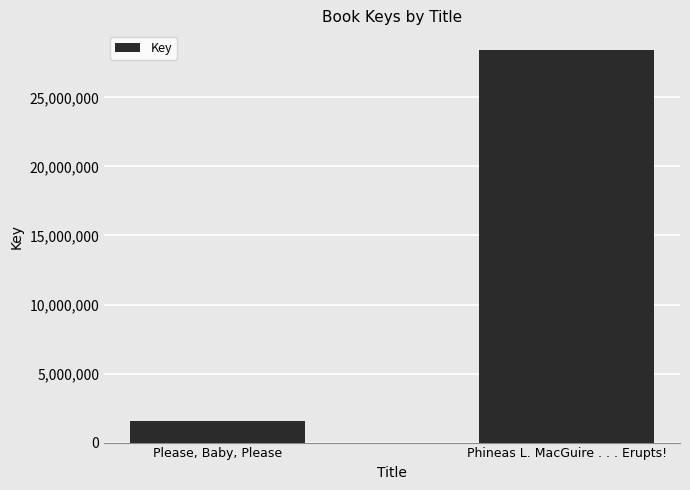

How many values are below 28434649?

1